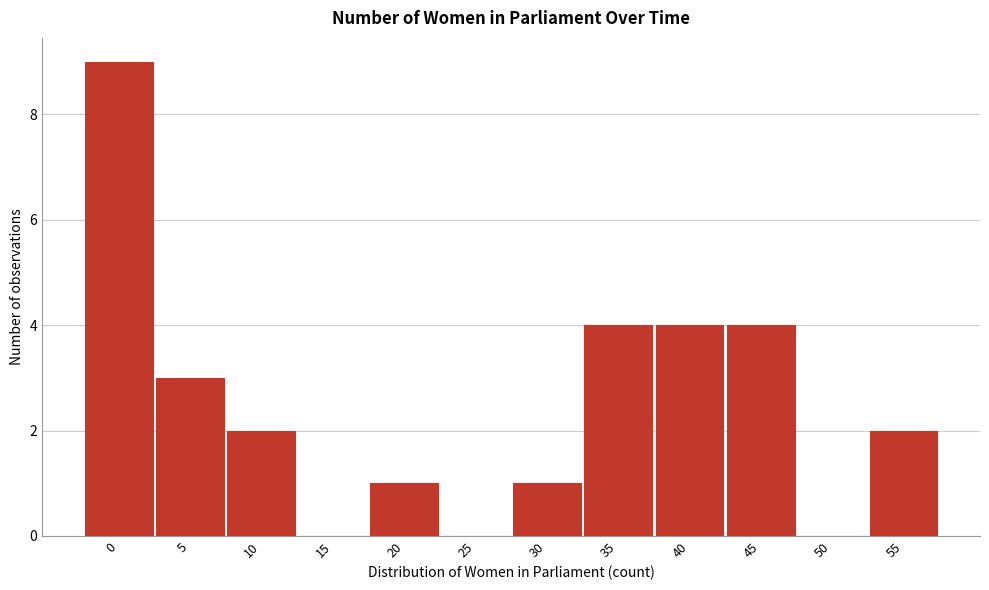

Reading left to right, transcribe all the data shown in this chart.

0=9	5=3	10=2	15=0	20=1	25=0	30=1	35=4	40=4	45=4	50=0	55=2